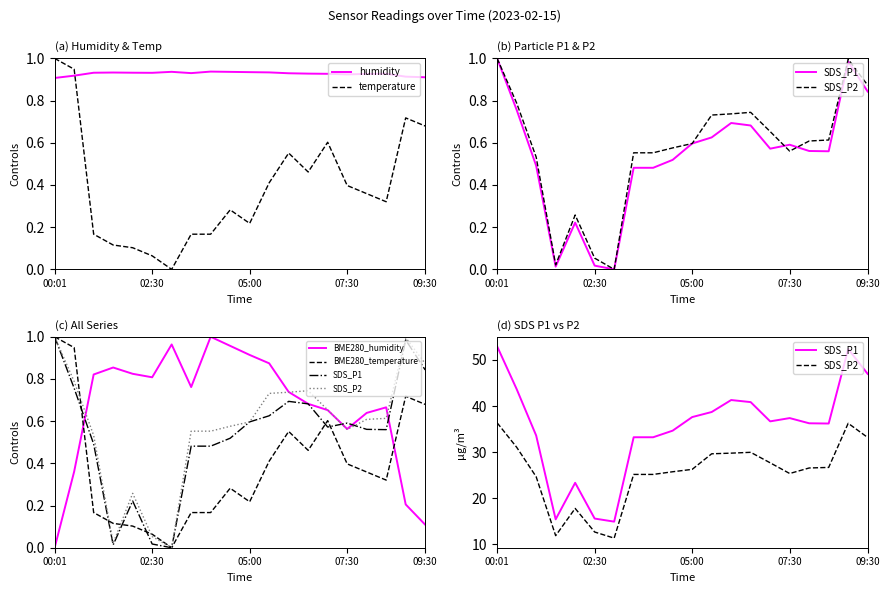

Rank the series at 18 from highest to lowest value.

SDS_P1, SDS_P2, humidity, temperature, BME280_temperature, BME280_humidity